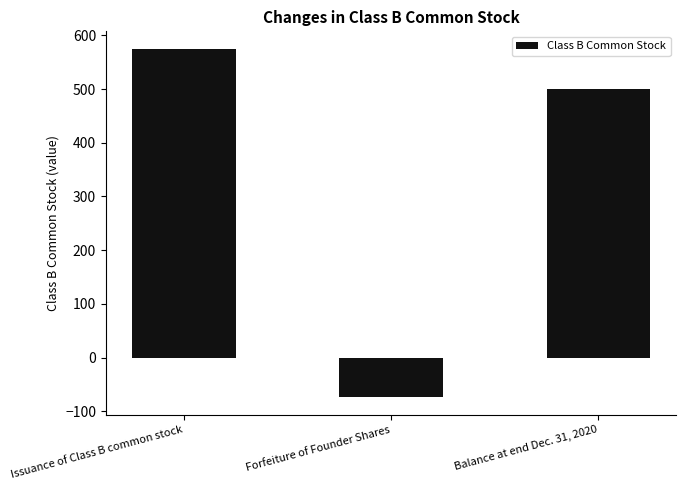

What is the value of the 2nd bar from the left?

-74